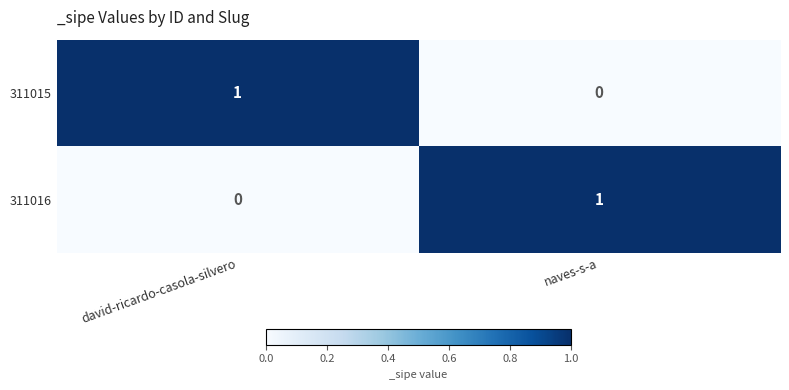

How many data points does each series have?

2